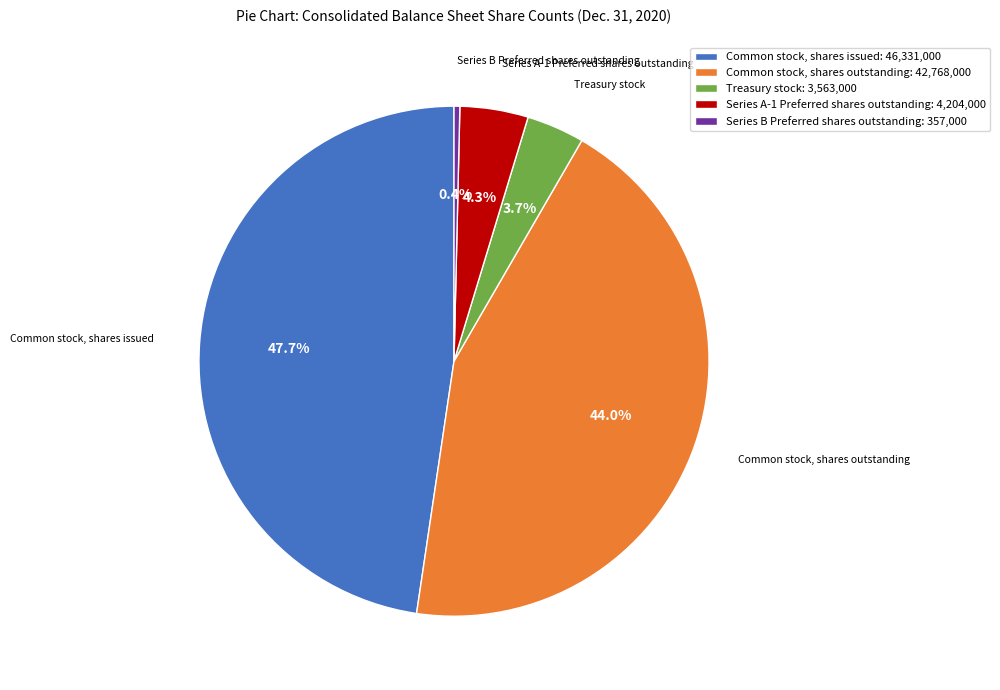

Which category has the smallest portion of the pie?

Series B Preferred shares outstanding